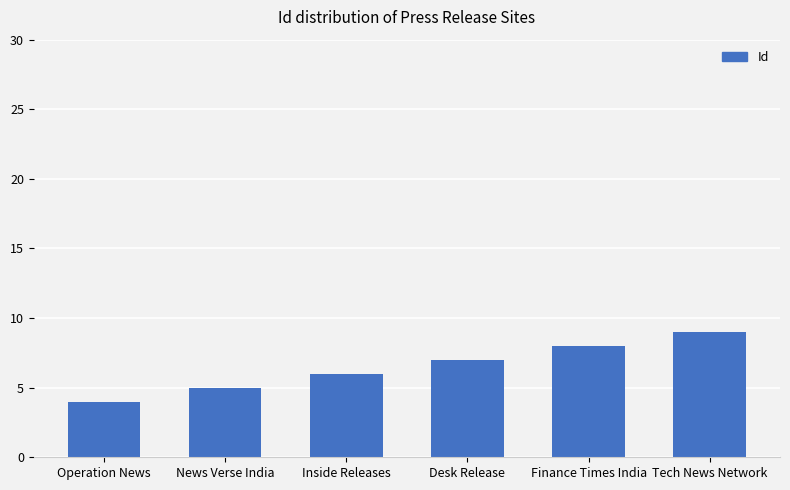

Is it true that the value at Tech News Network is 9?

True